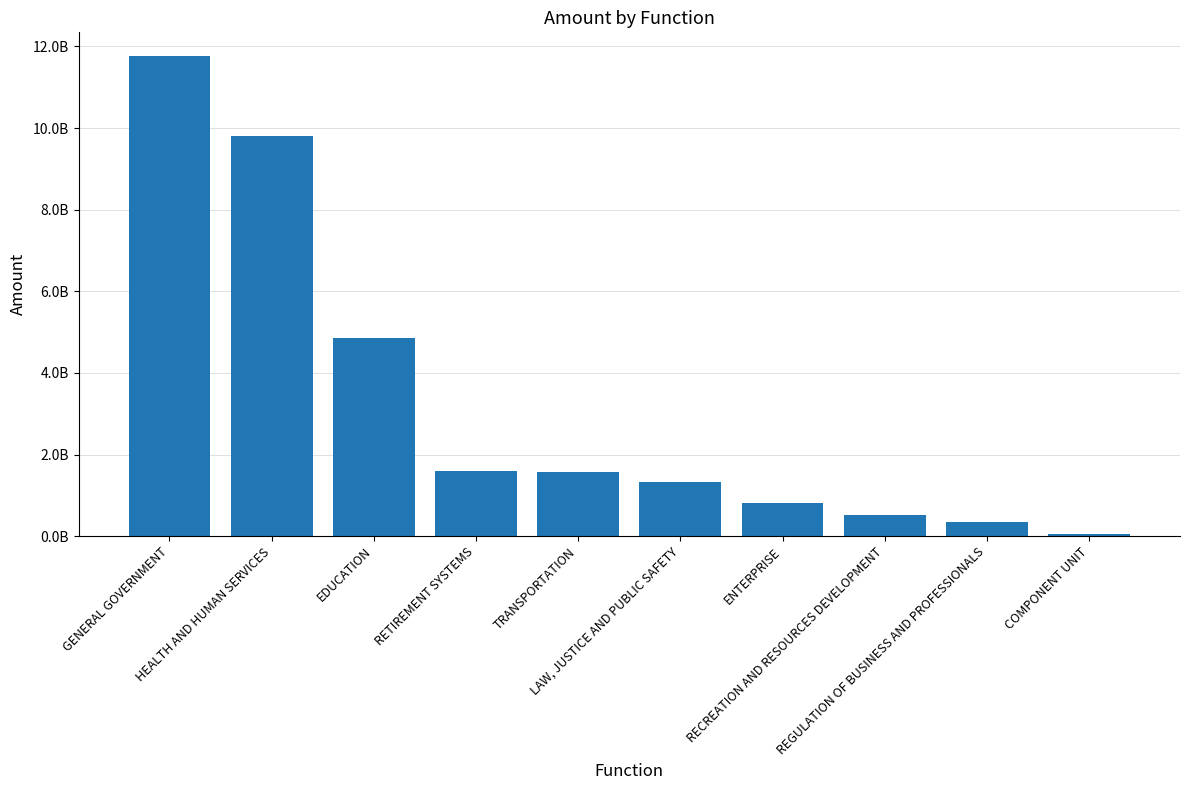

Which label corresponds to the largest value in the chart?

GENERAL GOVERNMENT